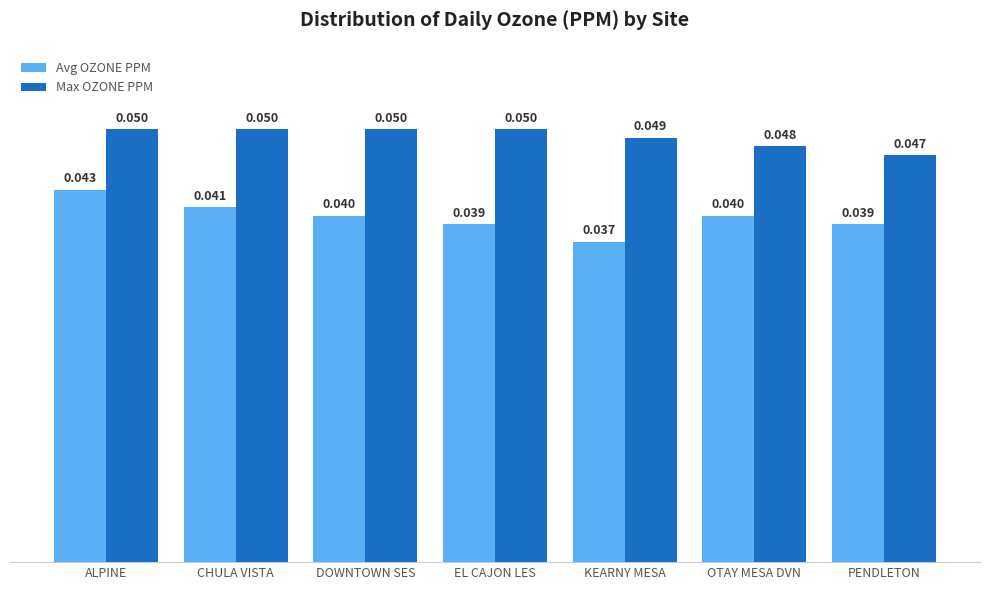

Which series has the largest total across all categories?

Max OZONE PPM